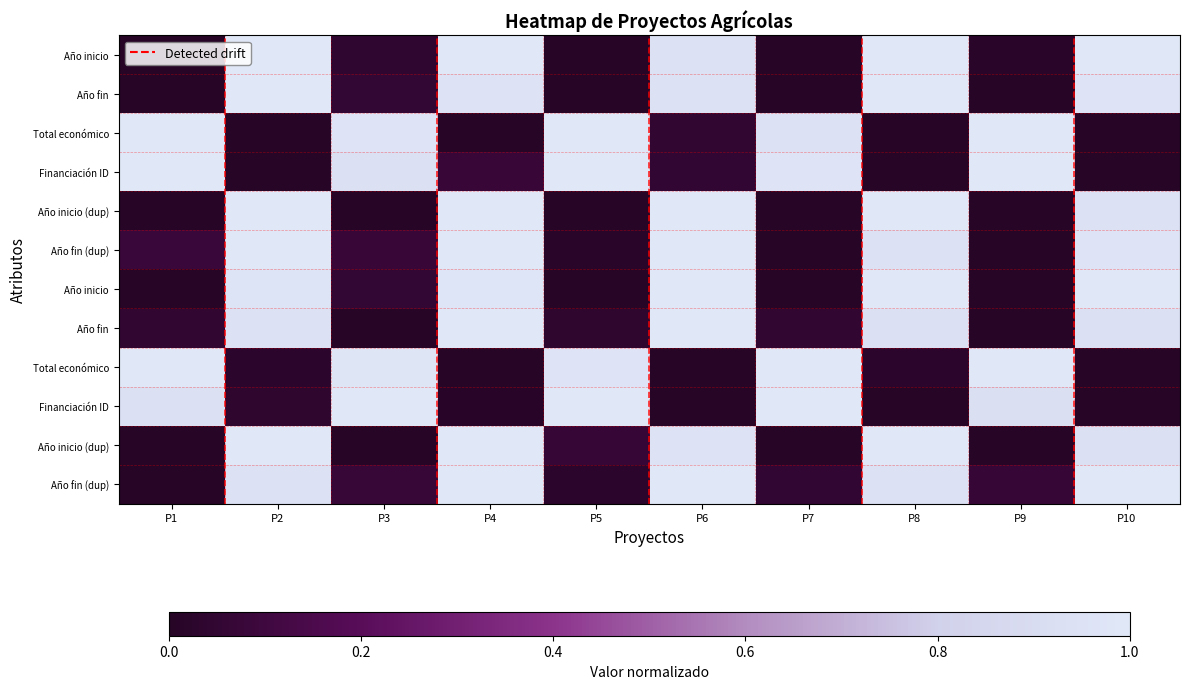

At which category does the chart reach its minimum across all series?

P1